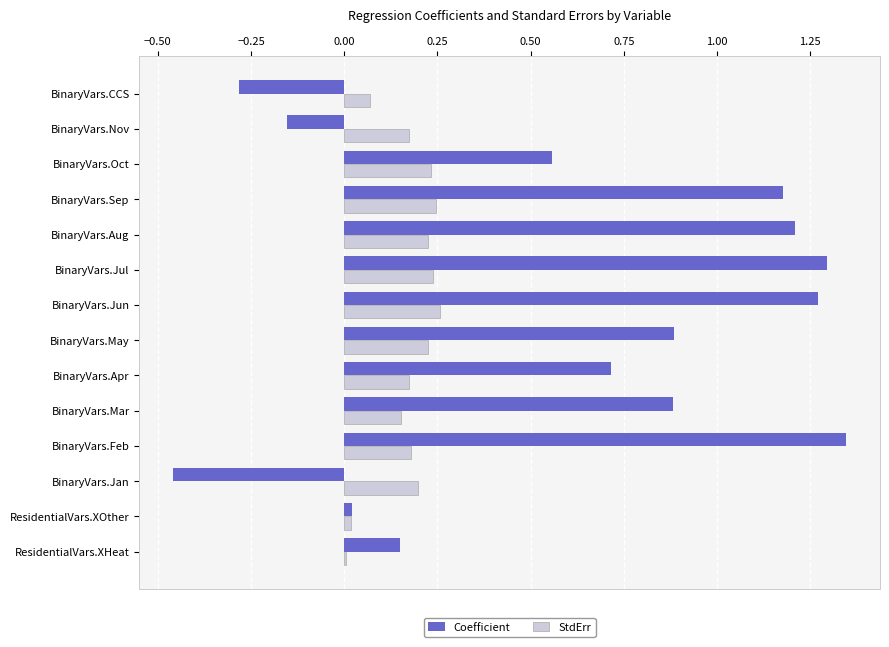

Is the value of Coefficient at BinaryVars.Jul greater than the value of StdErr at BinaryVars.Oct?

Yes